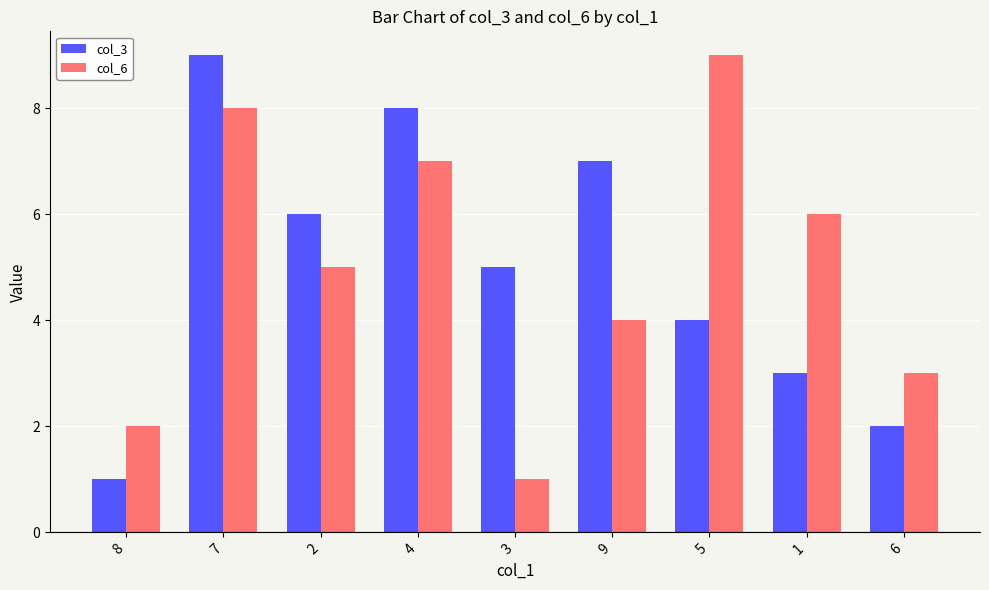

What is the maximum value shown in the chart?

9